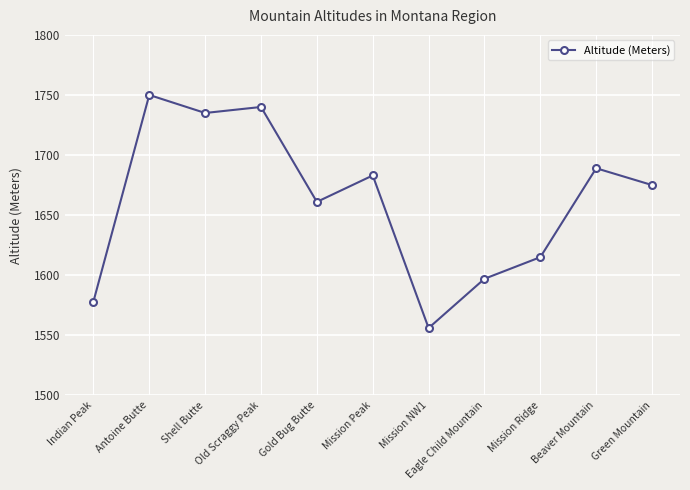

What is the difference between the maximum and minimum values?

194